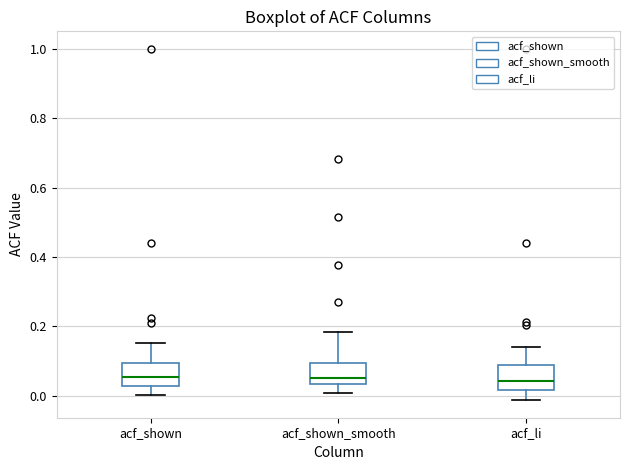

Where is the lower edge of the box for acf_shown_smooth on the y-axis? The values are not printed on the chart, so give them approximately, as read against the axis.

0.04